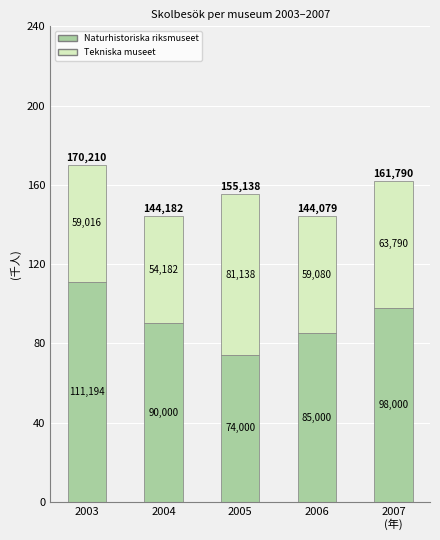

At which category is the sum across all series the highest?

2003